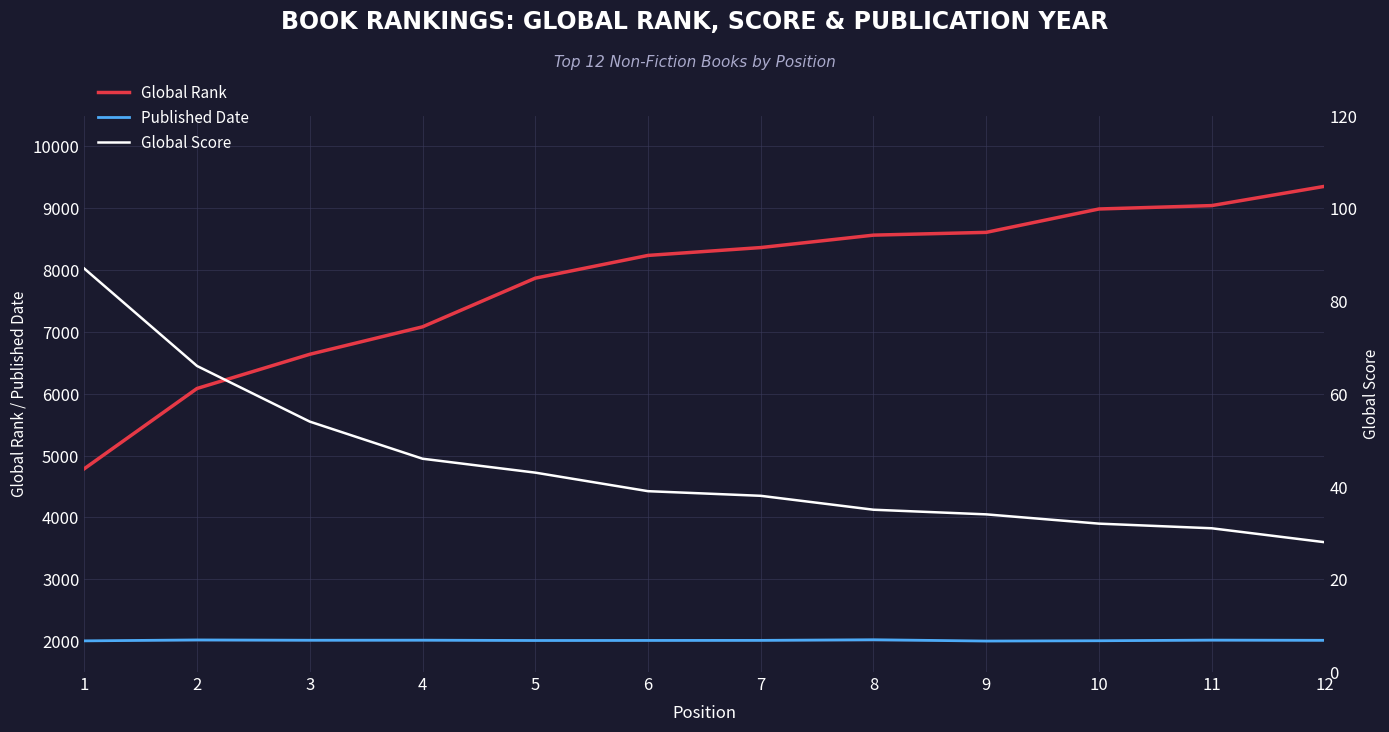

List the series in order of their peak value, highest first.

Global Rank, Published Date, Global Score